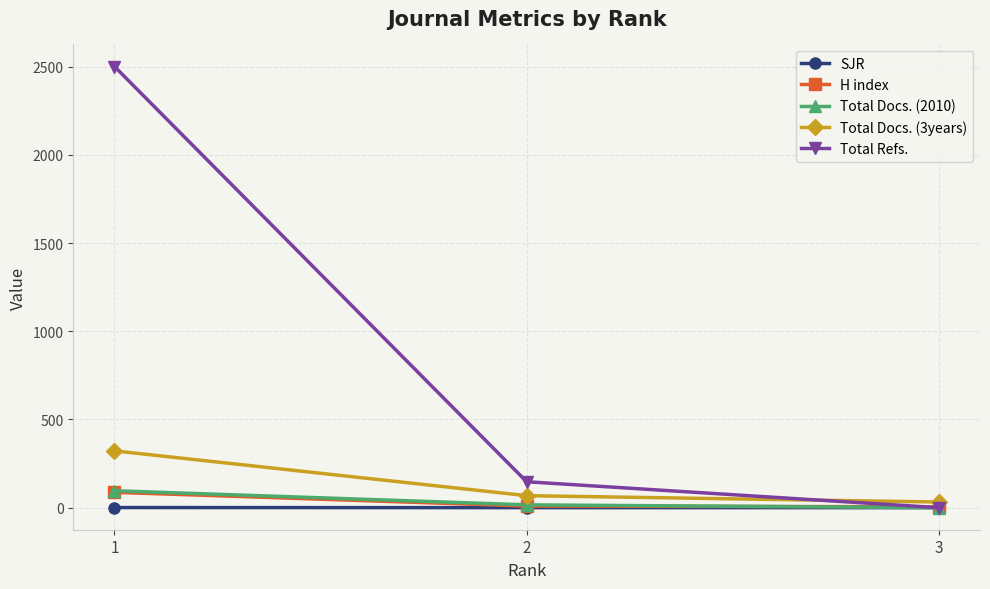

Is the value of H index at 1 greater than the value of SJR at 3?

Yes